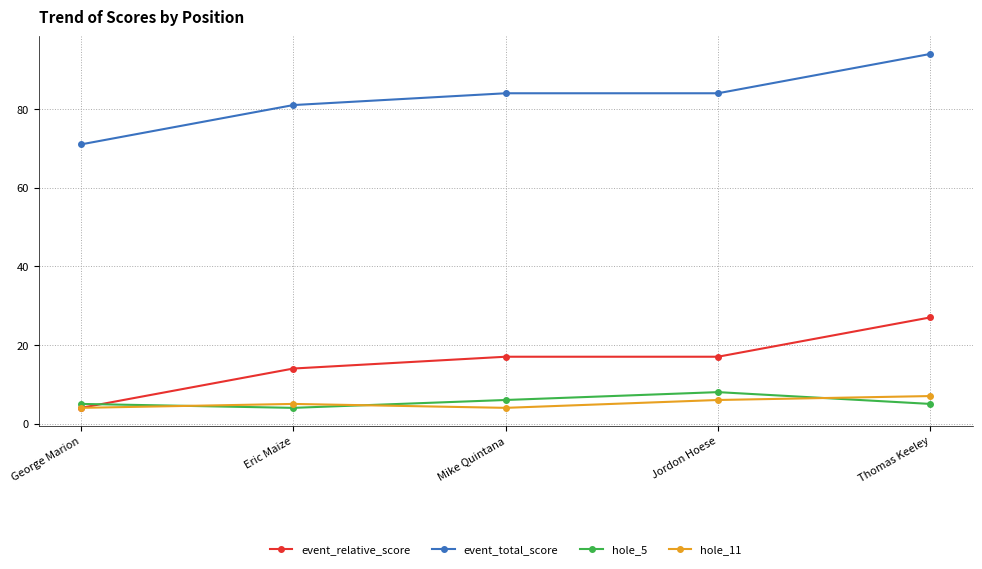

True or false: event_relative_score has a value of 17 at Jordon Hoese.

True